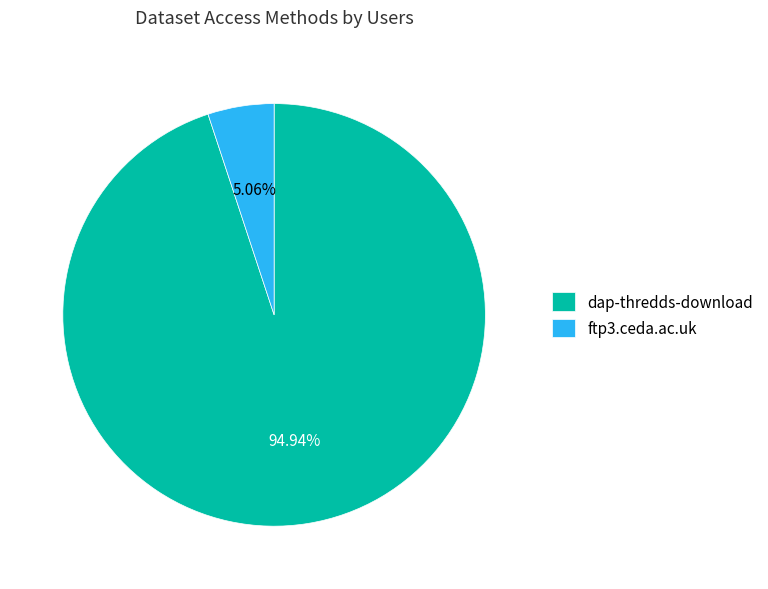

Which has a higher value, dap-thredds-download or ftp3.ceda.ac.uk?

dap-thredds-download